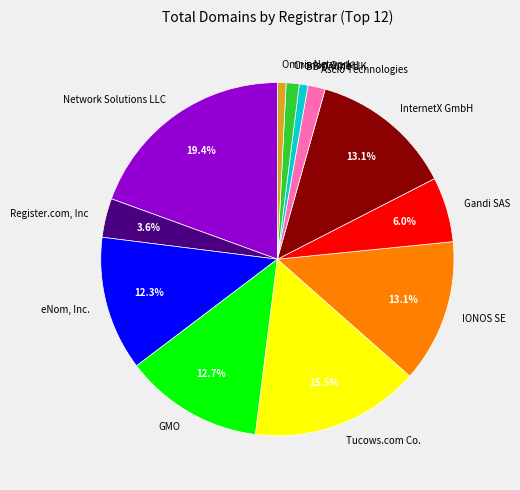

Does IONOS SE account for over 50% of the chart?

No